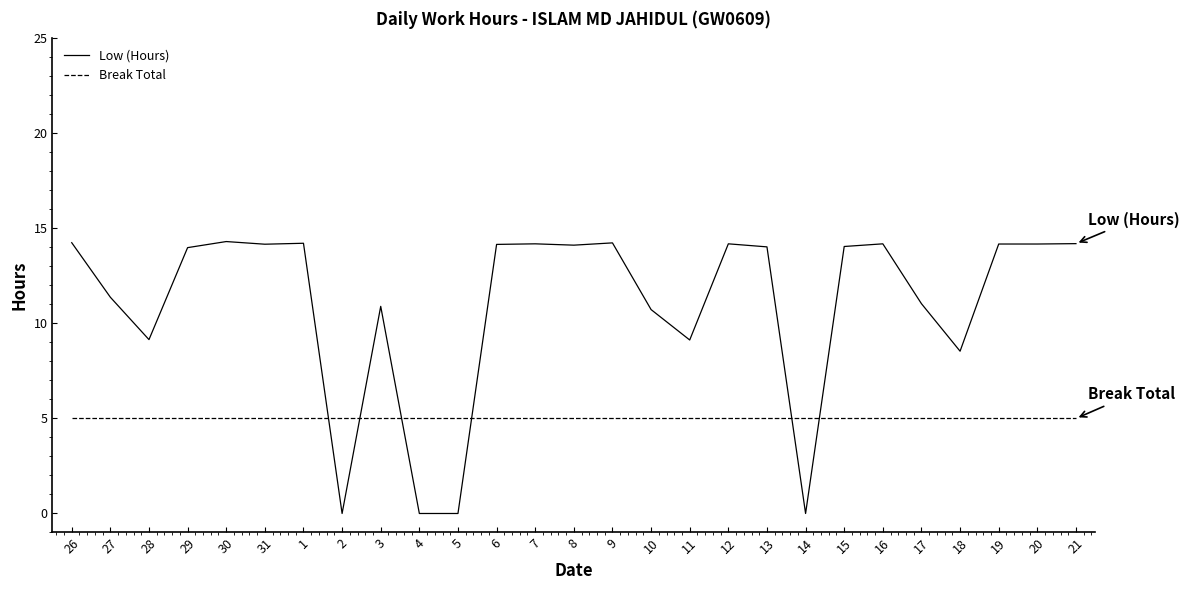

List the series in order of their peak value, lowest first.

Break Total, Low (Hours)